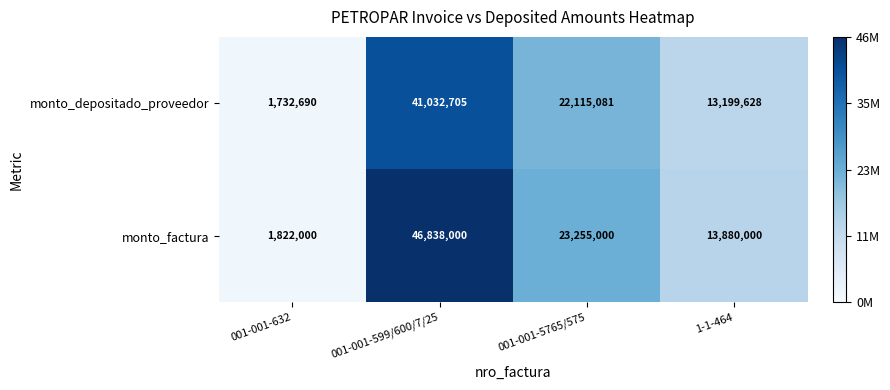

What is the spread (max minus min) of values at 001-001-632?

89310